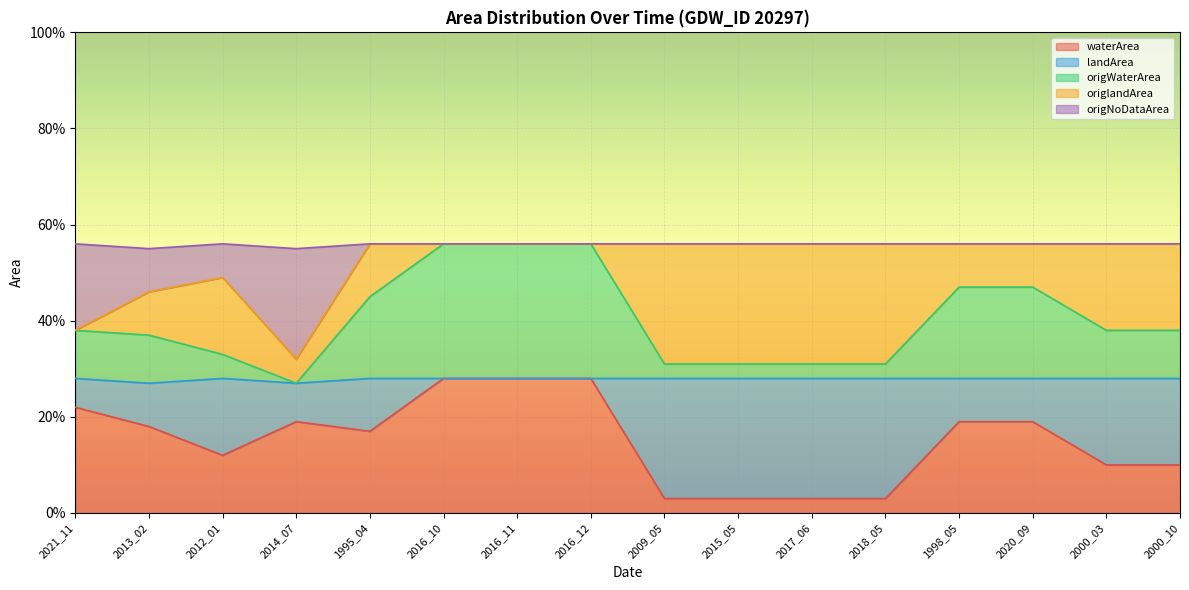

What are all the series names shown in the legend?

waterArea, landArea, origWaterArea, origlandArea, origNoDataArea